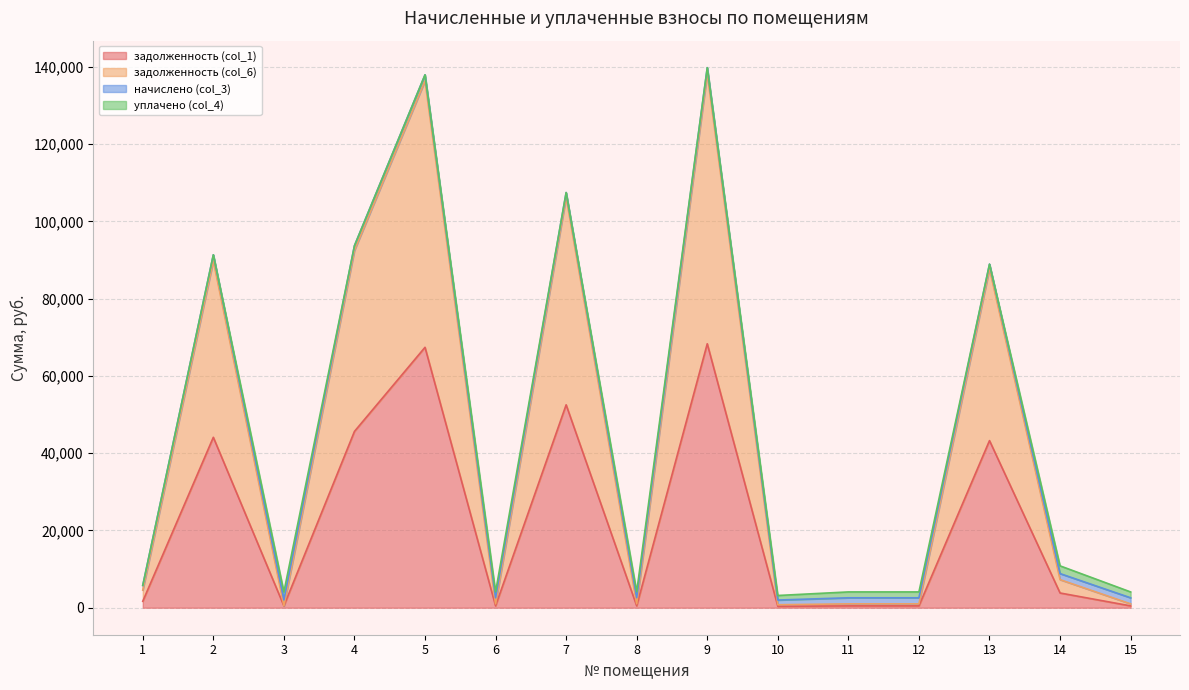

Does the chart display data point markers on the line(s)?

No